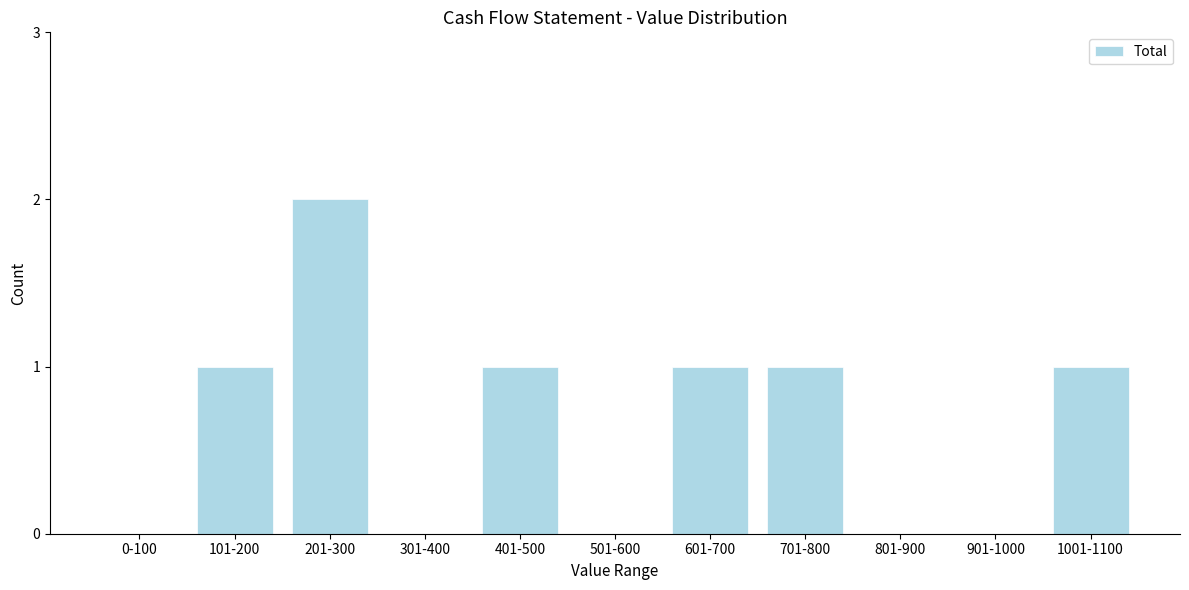

Reading left to right, list all the values displayed in this chart.

0-100=0	101-200=1	201-300=2	301-400=0	401-500=1	501-600=0	601-700=1	701-800=1	801-900=0	901-1000=0	1001-1100=1